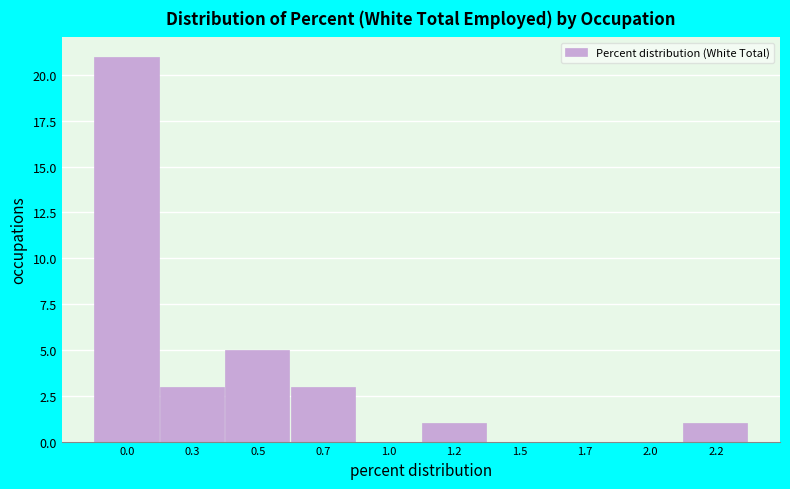

Reading left to right, what are all the values shown in this chart?

0.0=21	0.3=3	0.5=5	0.7=3	1.0=0	1.2=1	1.5=0	1.7=0	2.0=0	2.2=1